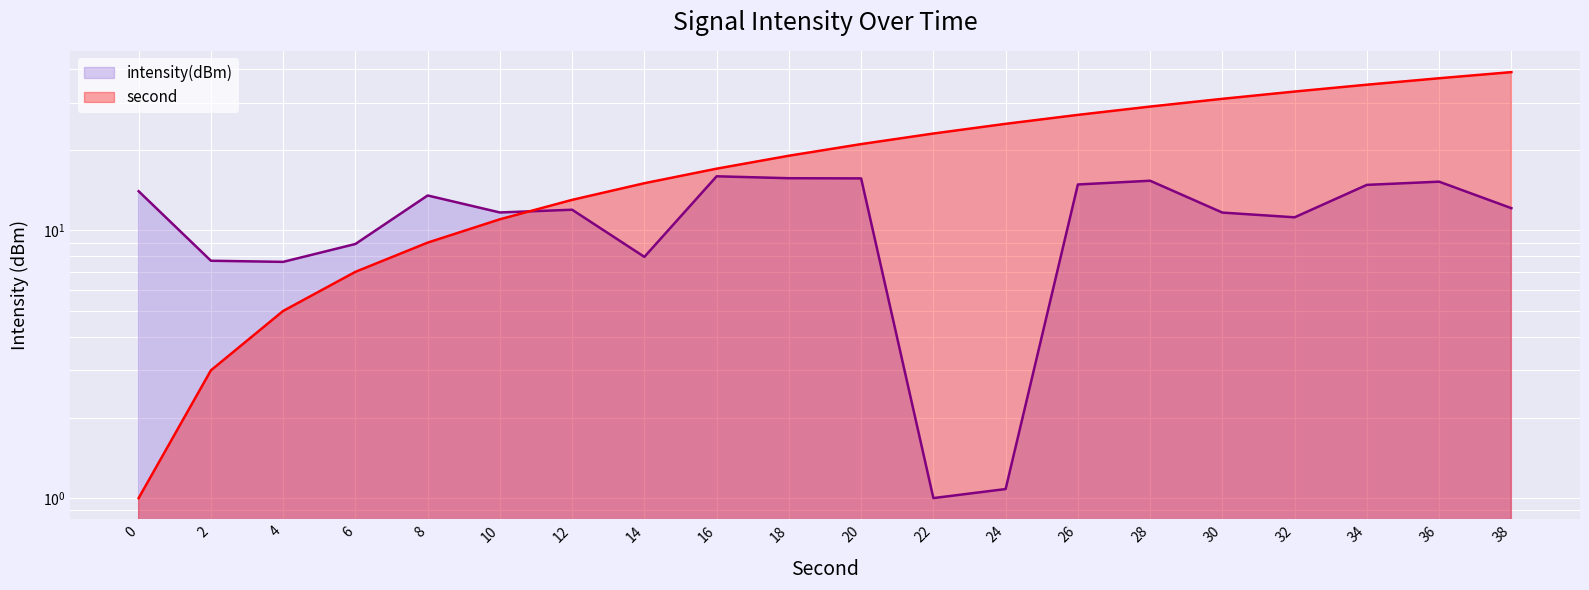

At how many categories does at least one series exceed 36?

2